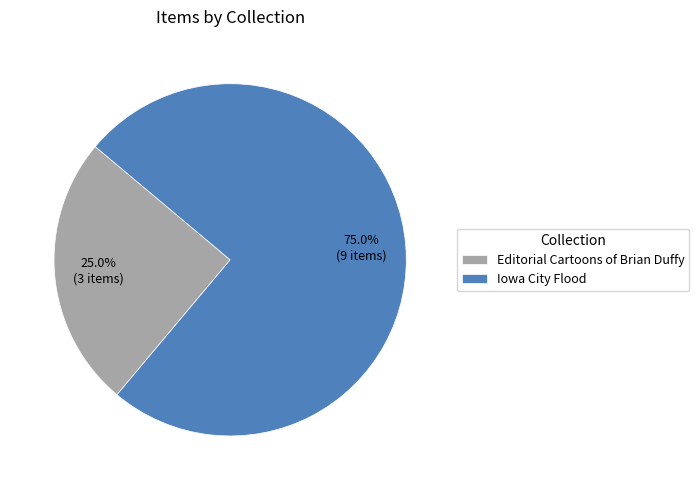

What percentage is NOT represented by Iowa City Flood?

25.0%